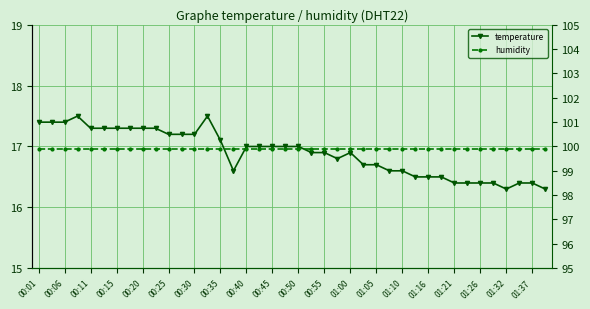

True or false: temperature has more than 2 points higher than both neighbors.

True